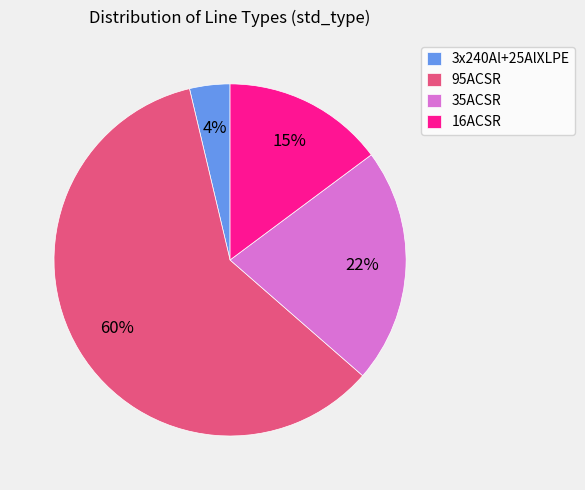

Combined, do 95ACSR and 35ACSR account for over 50%?

Yes